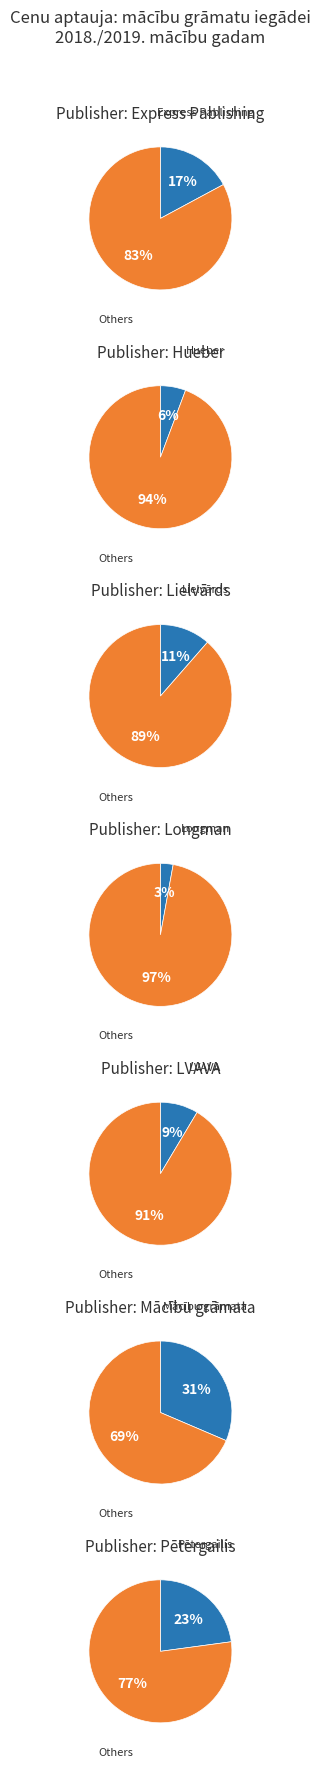

To the nearest percent, what is the difference between the largest and smallest slice percentages?

29%